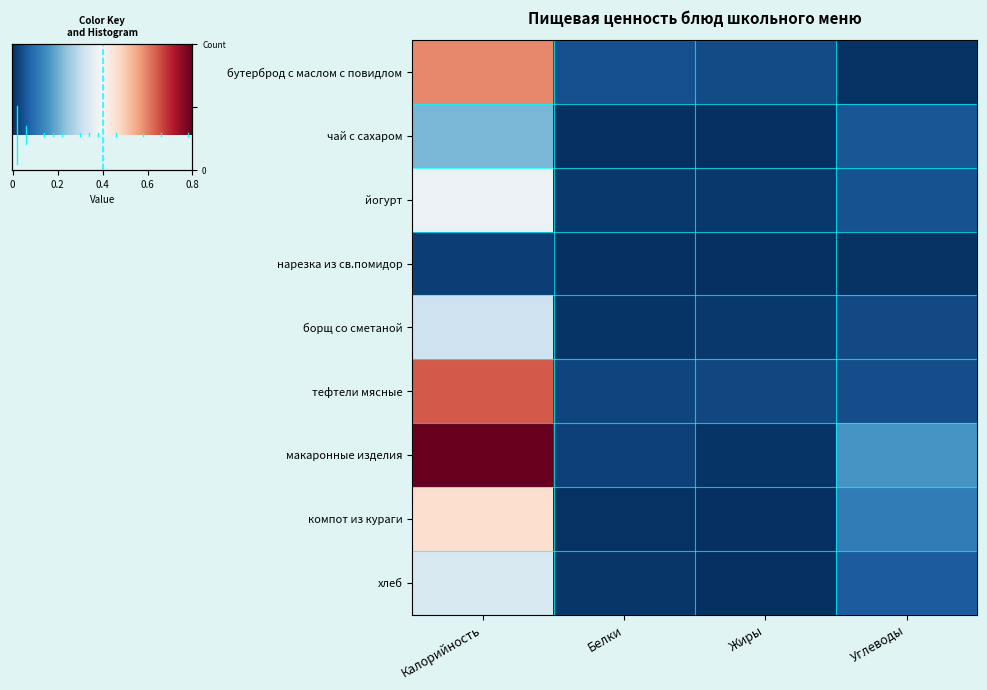

Between Калорийность and Углеводы, which is larger?

Калорийность